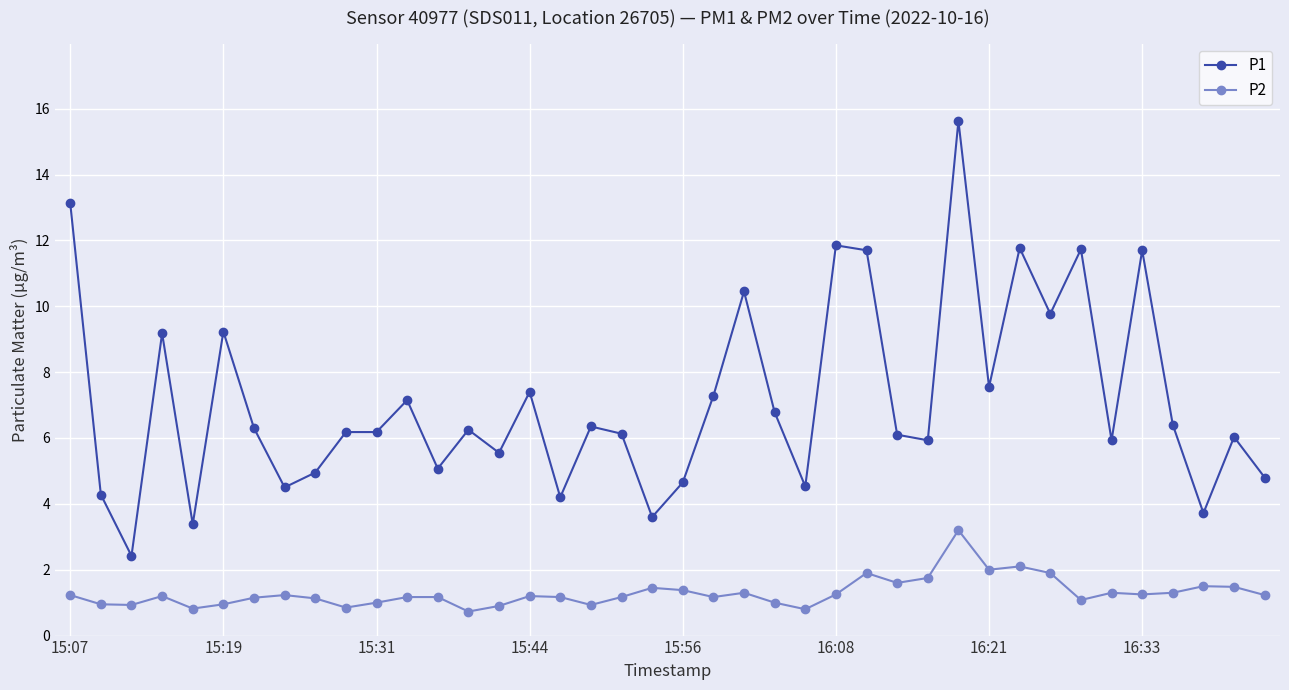

What is the sum of all P2 values?

51.8